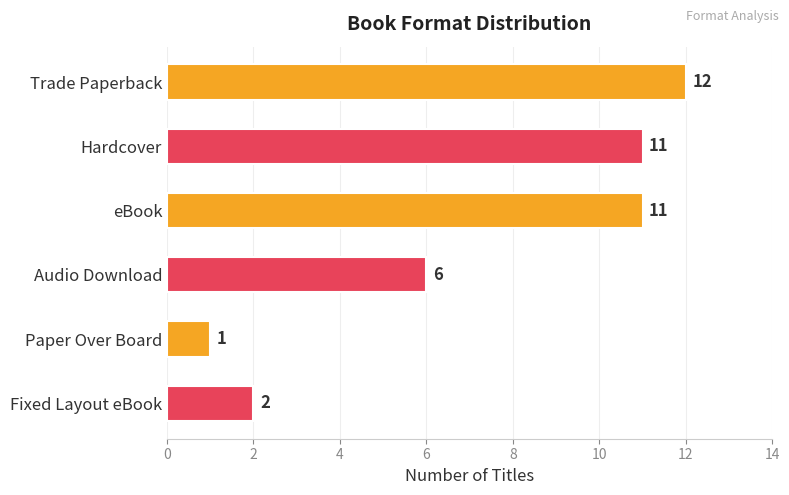

Reading bottom to top, transcribe all the data shown in this chart.

2	1	6	11	11	12